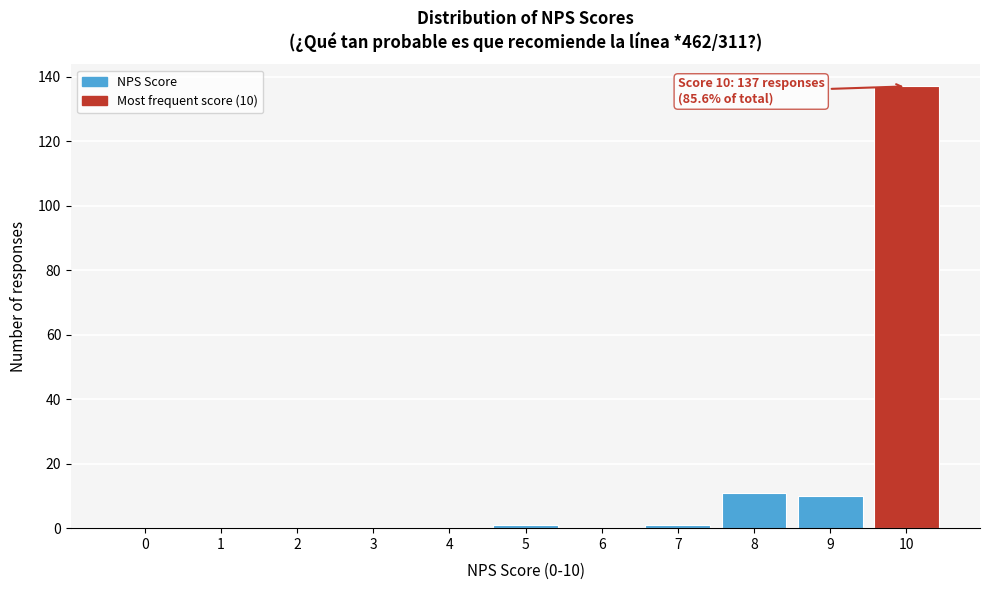

Reading left to right, what are all the values shown in this chart?

0=0	1=0	2=0	3=0	4=0	5=1	6=0	7=1	8=11	9=10	10=137